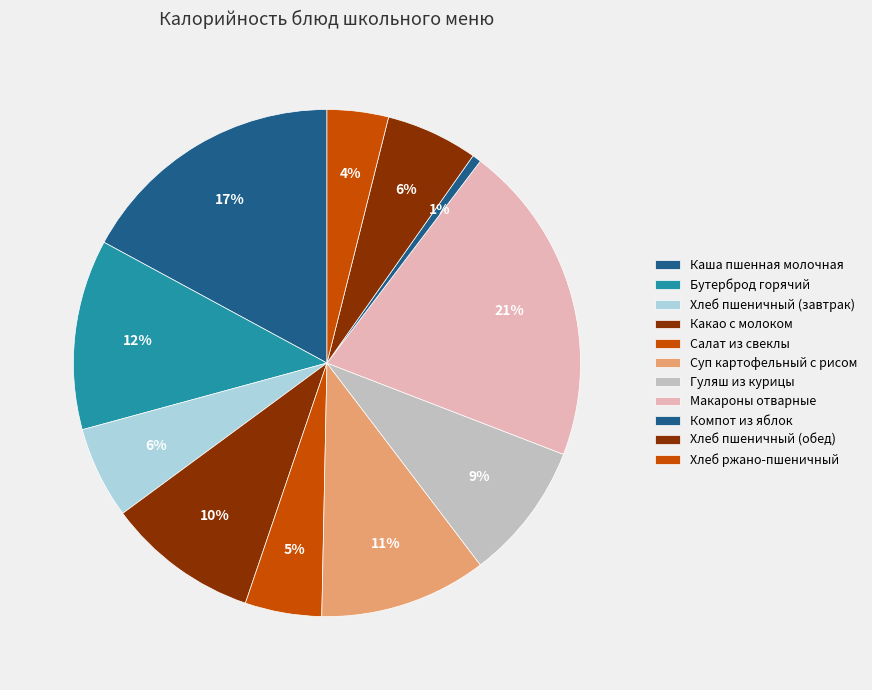

How many segments does this pie chart have?

11